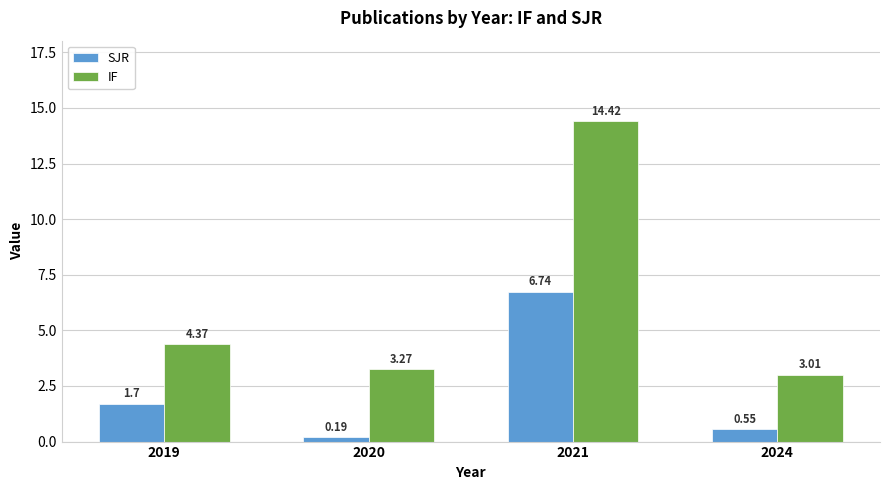

What is the average value of the SJR series?

2.3